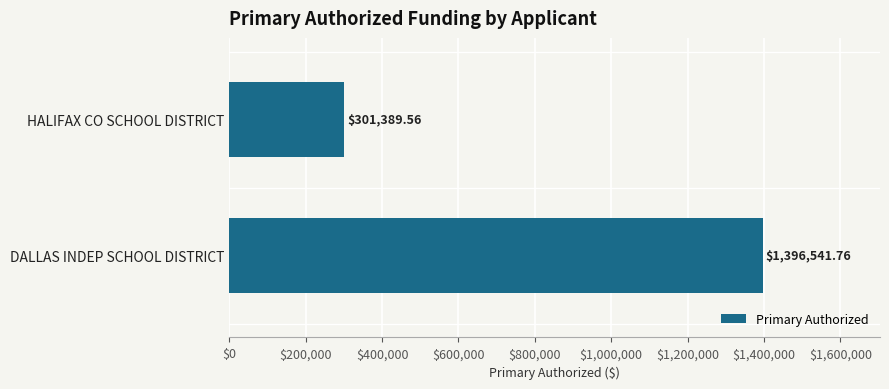

Does the chart contain stacked bars?

No